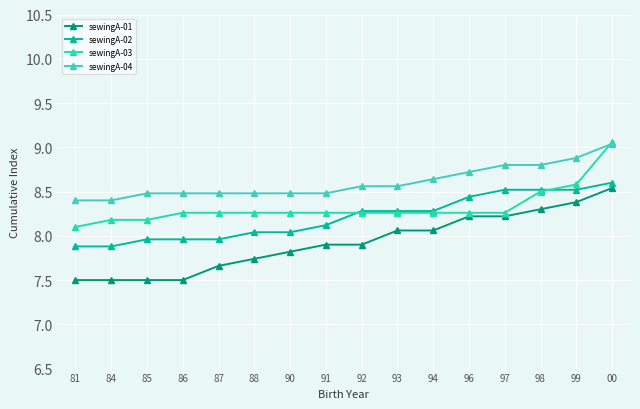

Which series changed the most between 81 and 88?

sewingA-01